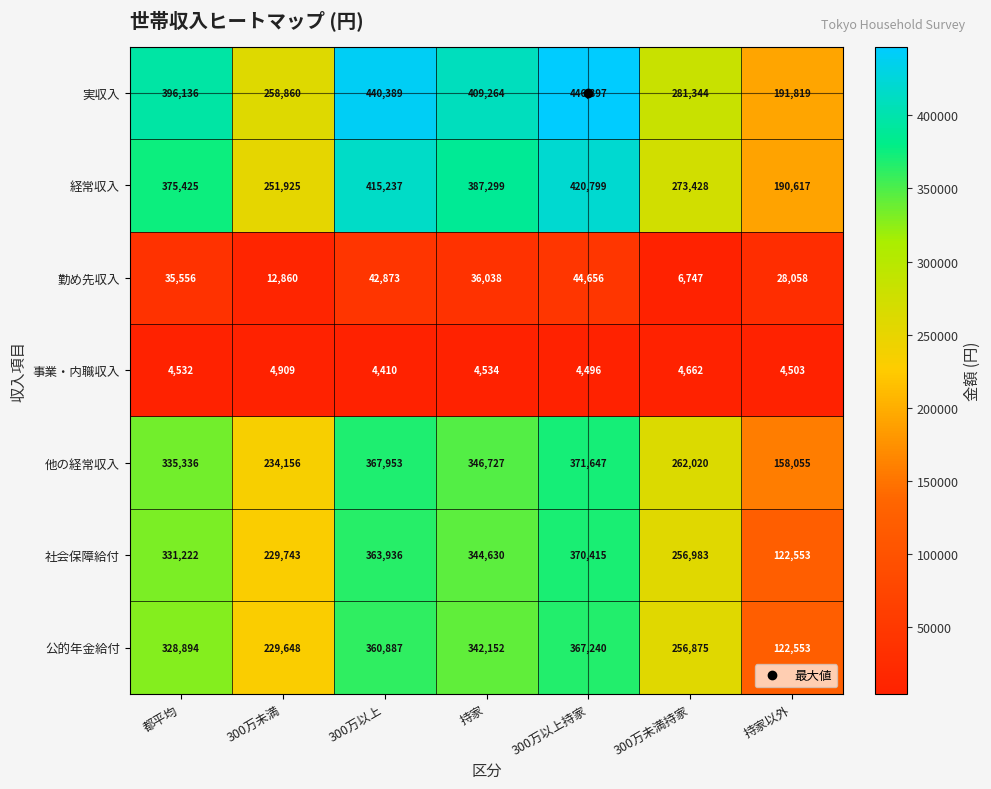

True or false: 事業・内職収入 has a value of 8267 at 300万未満.

False